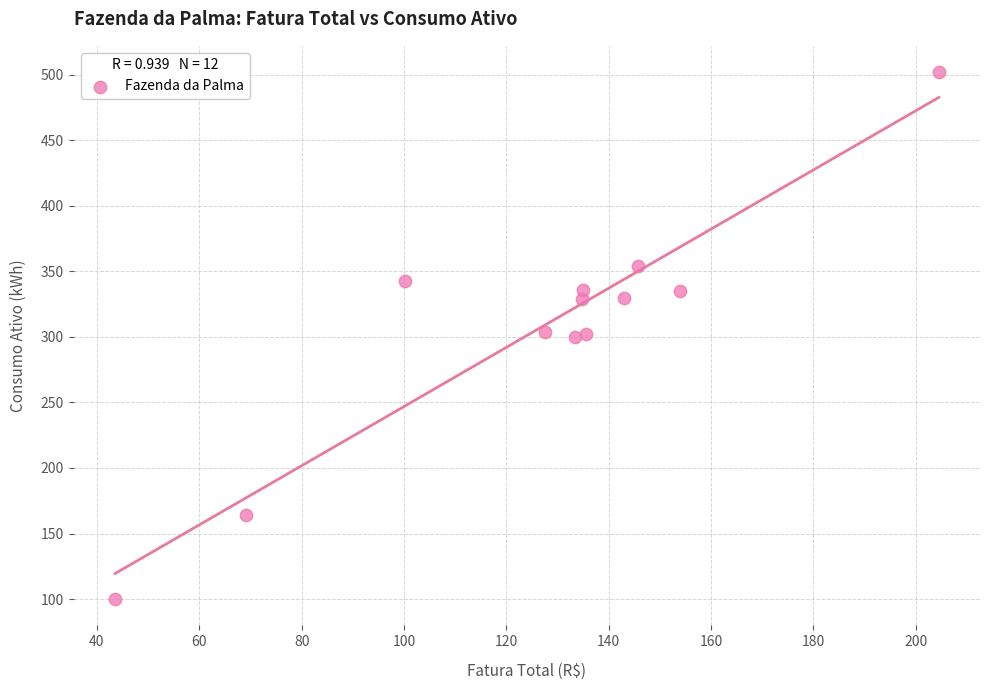

What is the average Y value?

308